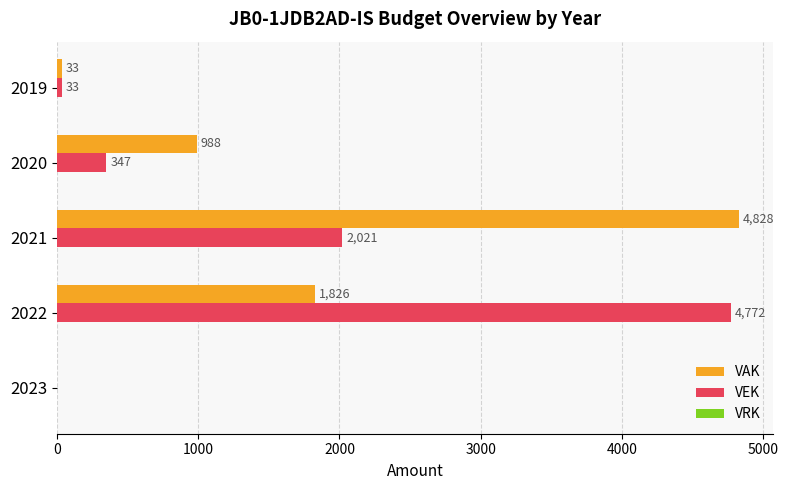

What is the average value of the VEK series?

1435